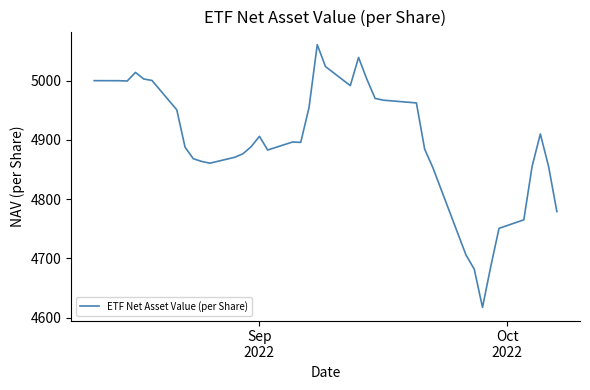

What is the greatest value displayed?

5060.7